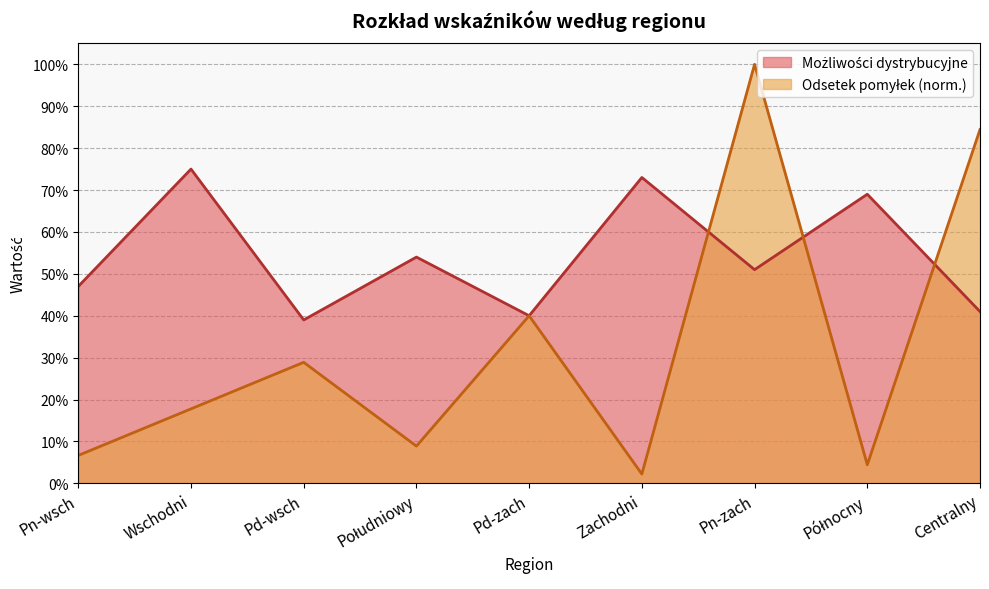

What is the approximate value of Możliwości dystrybucyjne at Północny?

0.7